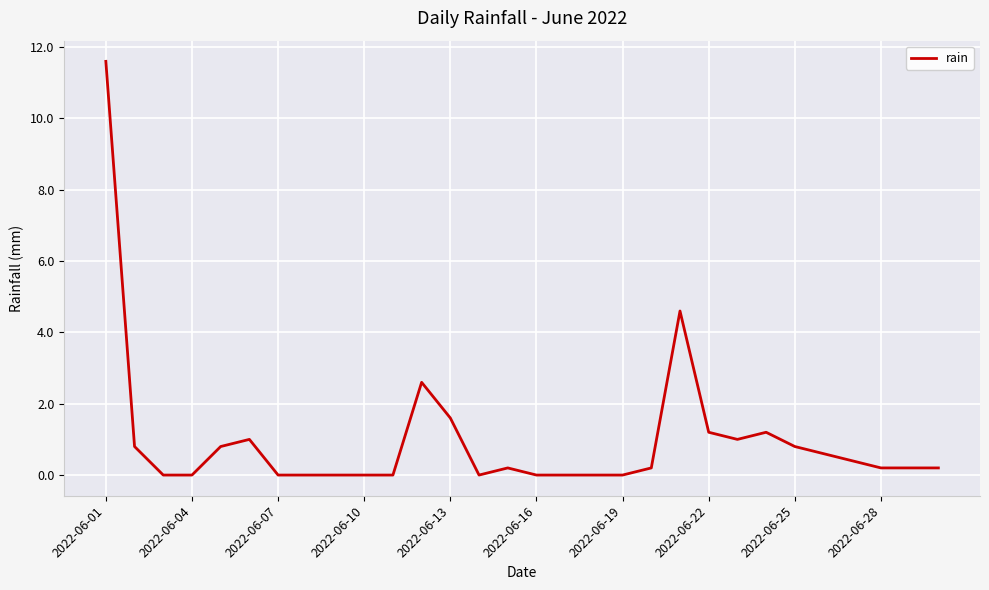

How many distinct data groups are displayed?

1